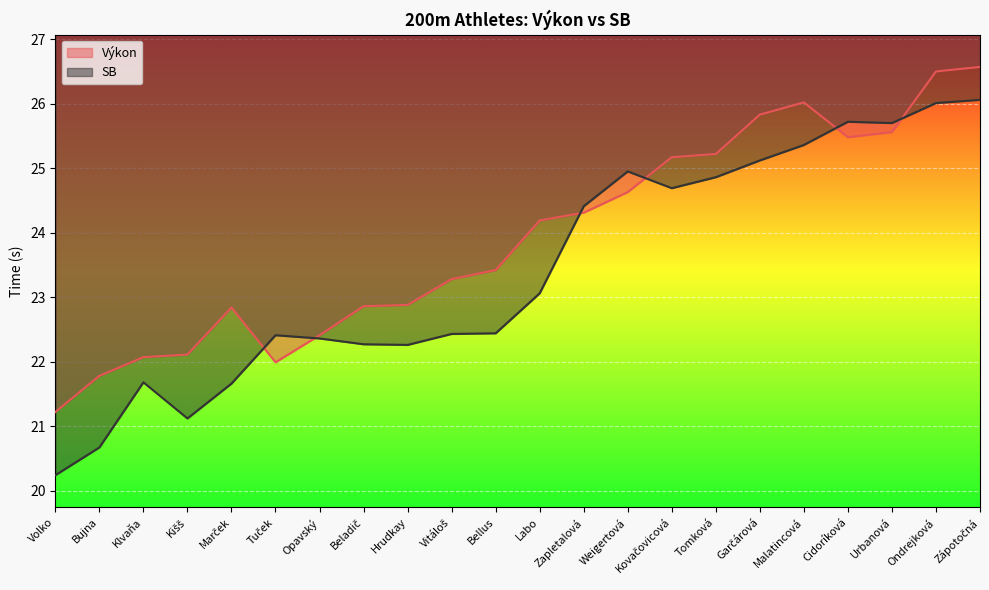

How many data points in SB are above 23?

11